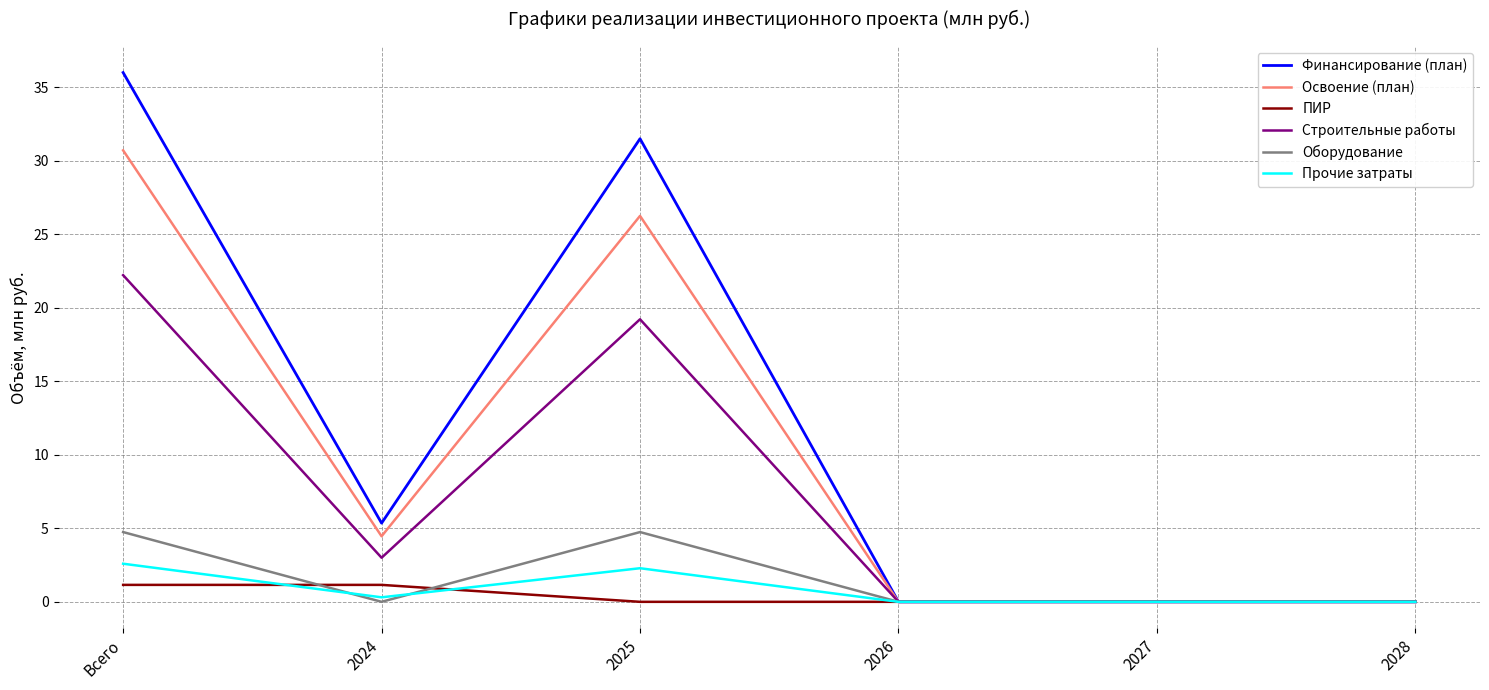

What position from the left is 2024?

2